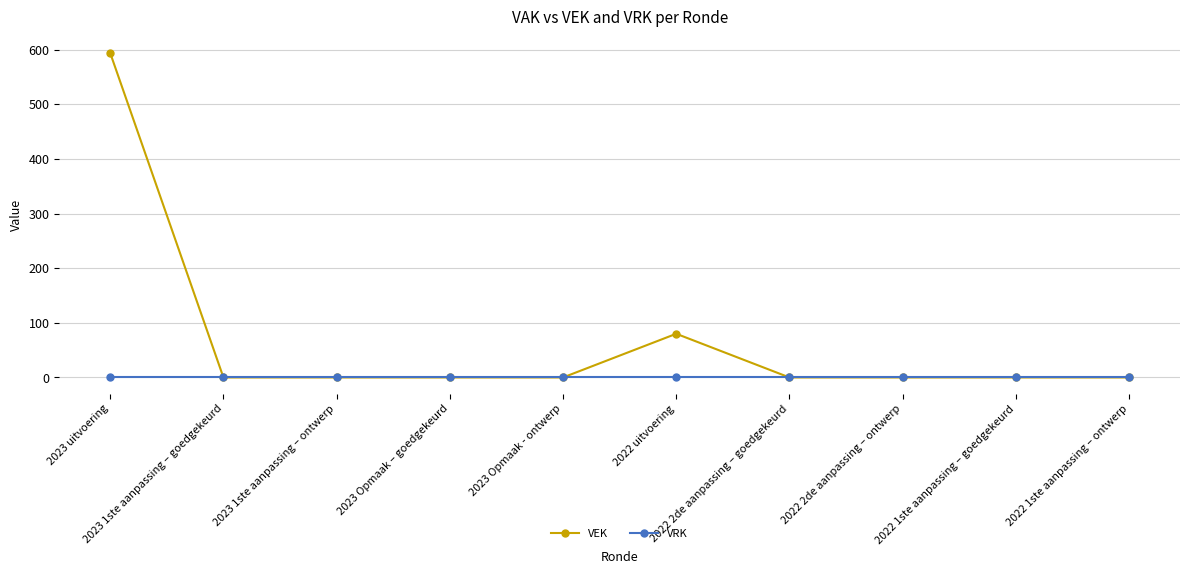

Which series has the widest spread of values?

VEK